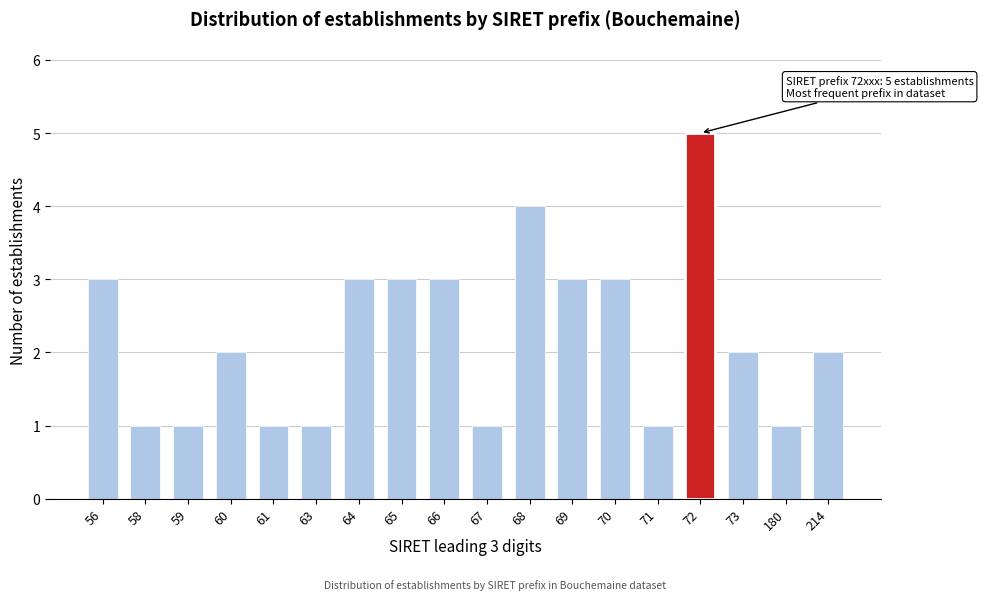

Reading left to right, what are all the values shown in this chart?

56=3	58=1	59=1	60=2	61=1	63=1	64=3	65=3	66=3	67=1	68=4	69=3	70=3	71=1	72=5	73=2	180=1	214=2